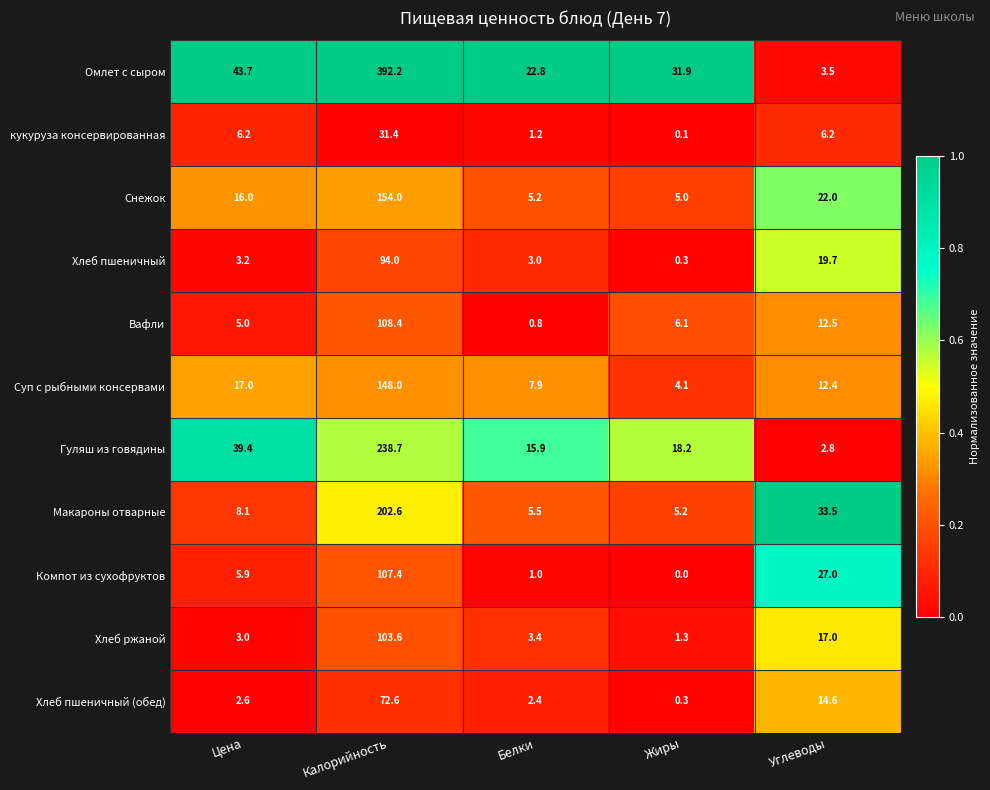

What is the maximum value shown in the chart?

392.2